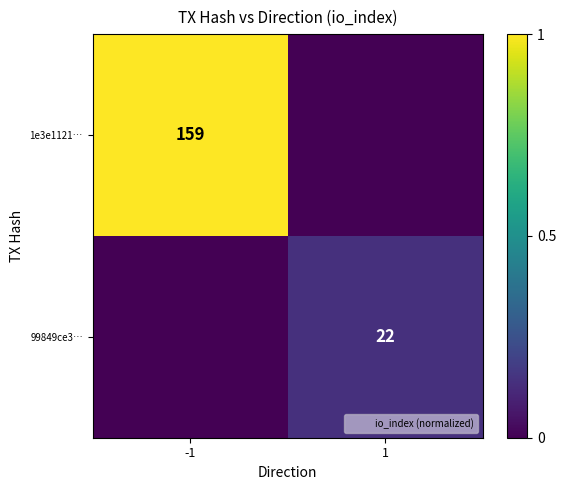

The value of 1e3e1121… at -1 is 159. True or false?

True